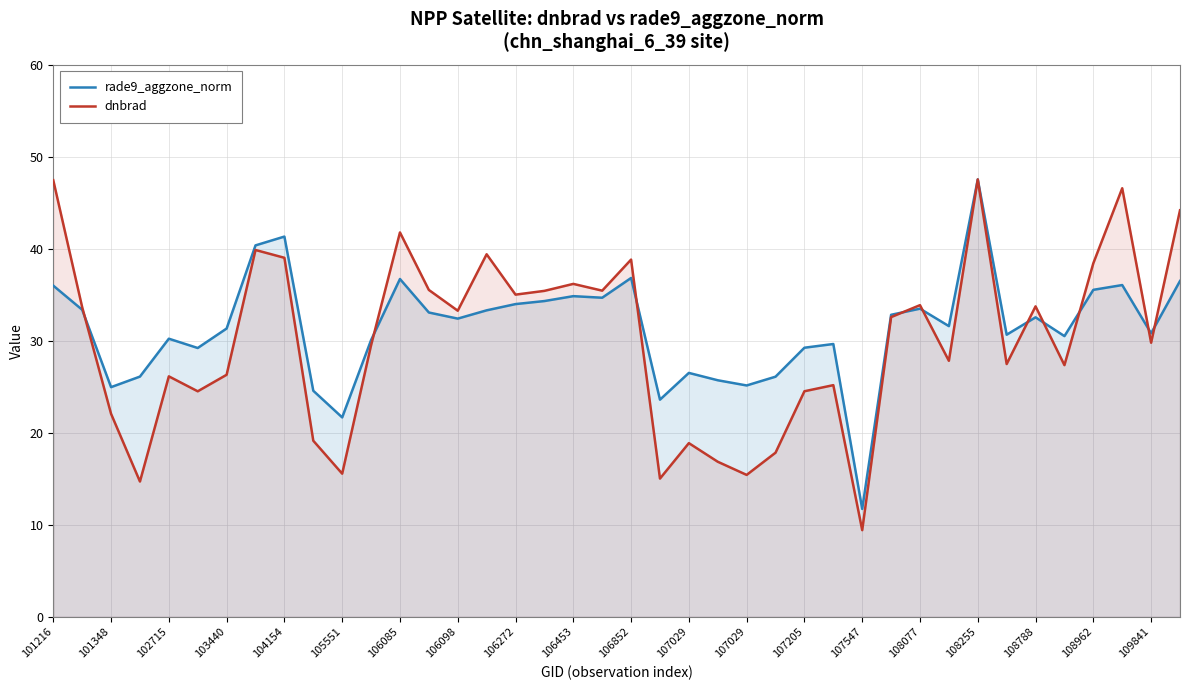

Which series changed the most between 106453 and 106852?

dnbrad